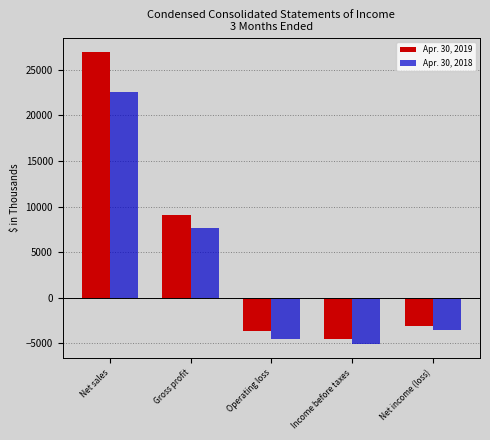

Does the chart contain stacked bars?

No